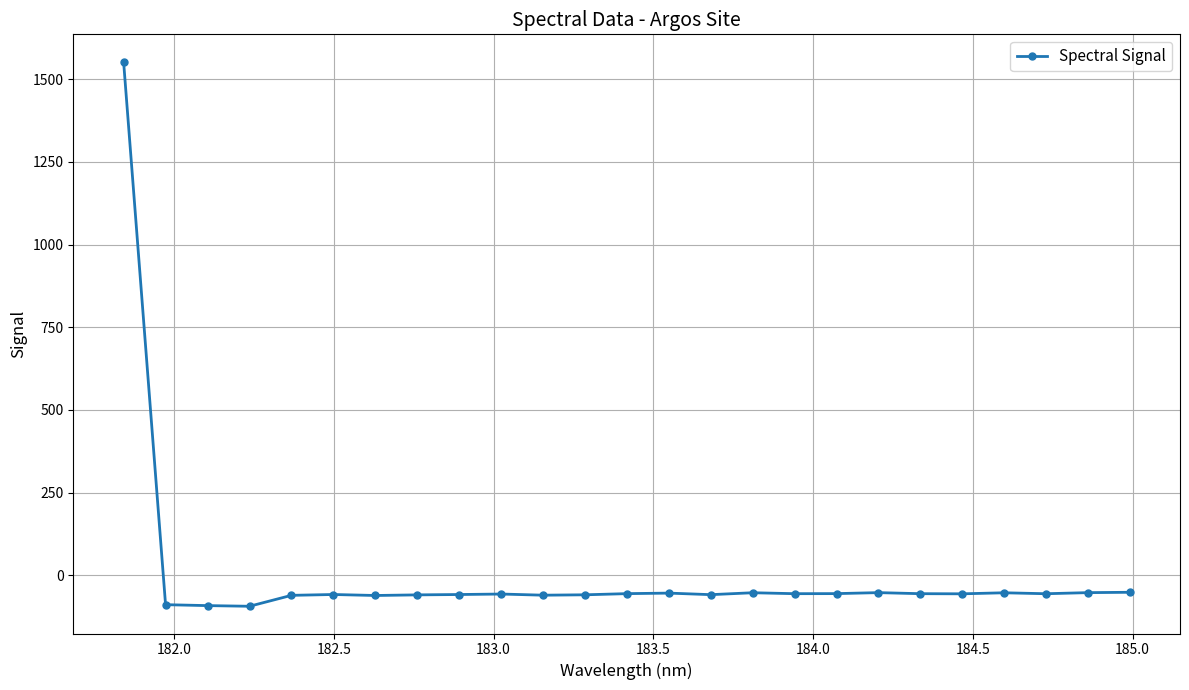

What is the average value?

3.6